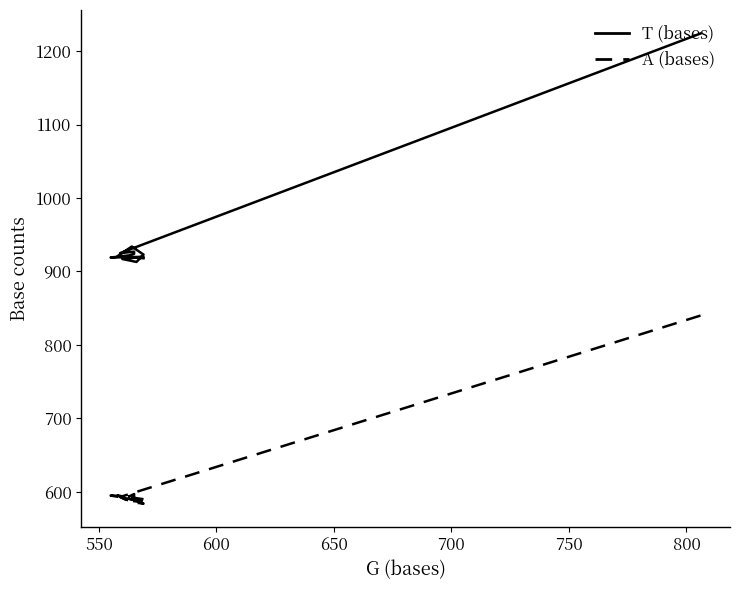

True or false: T (bases) and A (bases) cross at least once.

False